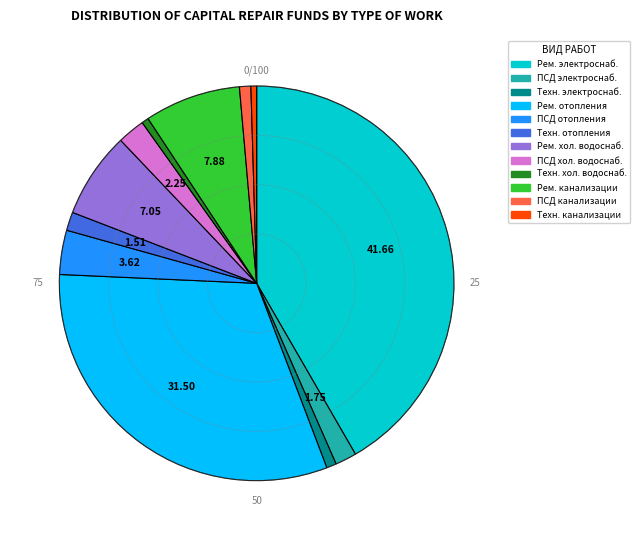

Is there a majority slice in this chart?

No